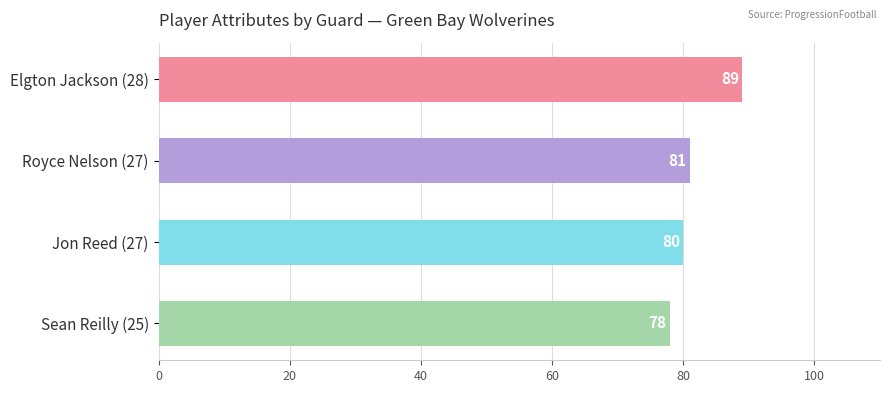

Are the bars grouped side by side (vs. stacked)?

No